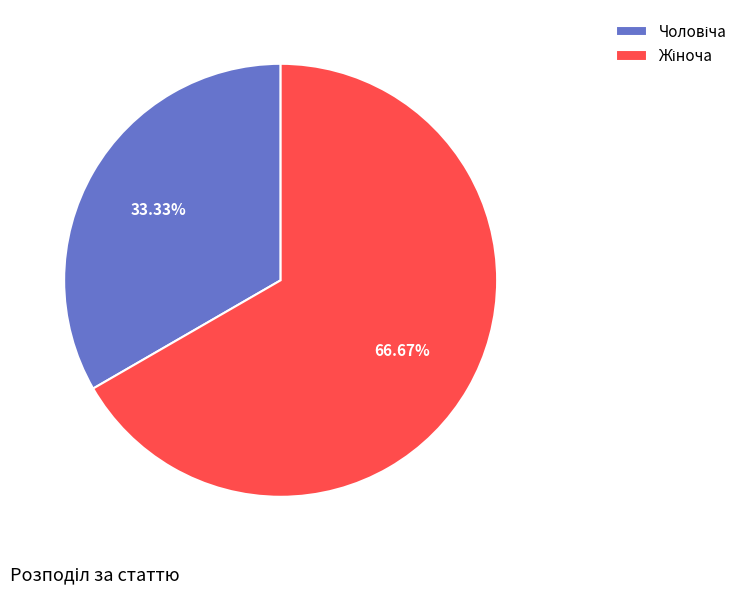

What percentage is NOT represented by Жіноча?

33.3%